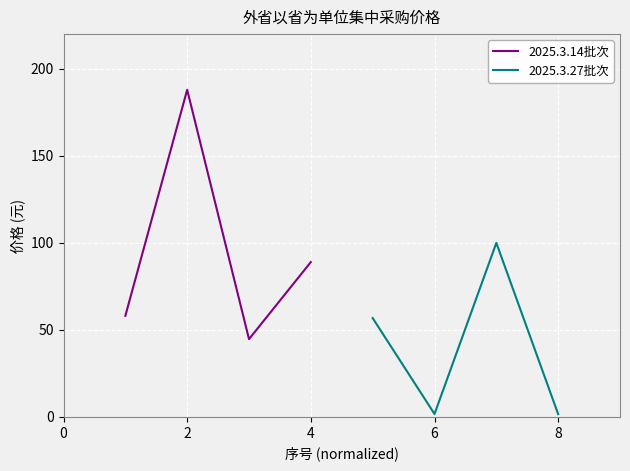

Which series has the widest spread of values?

2025.3.14批次